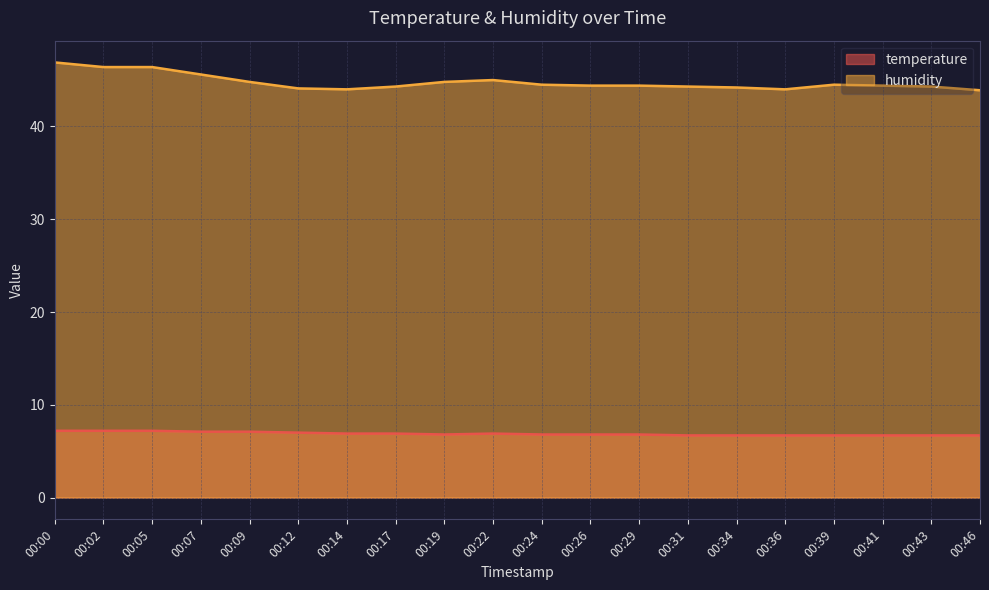

Read the temperature value at 00:22.

6.9